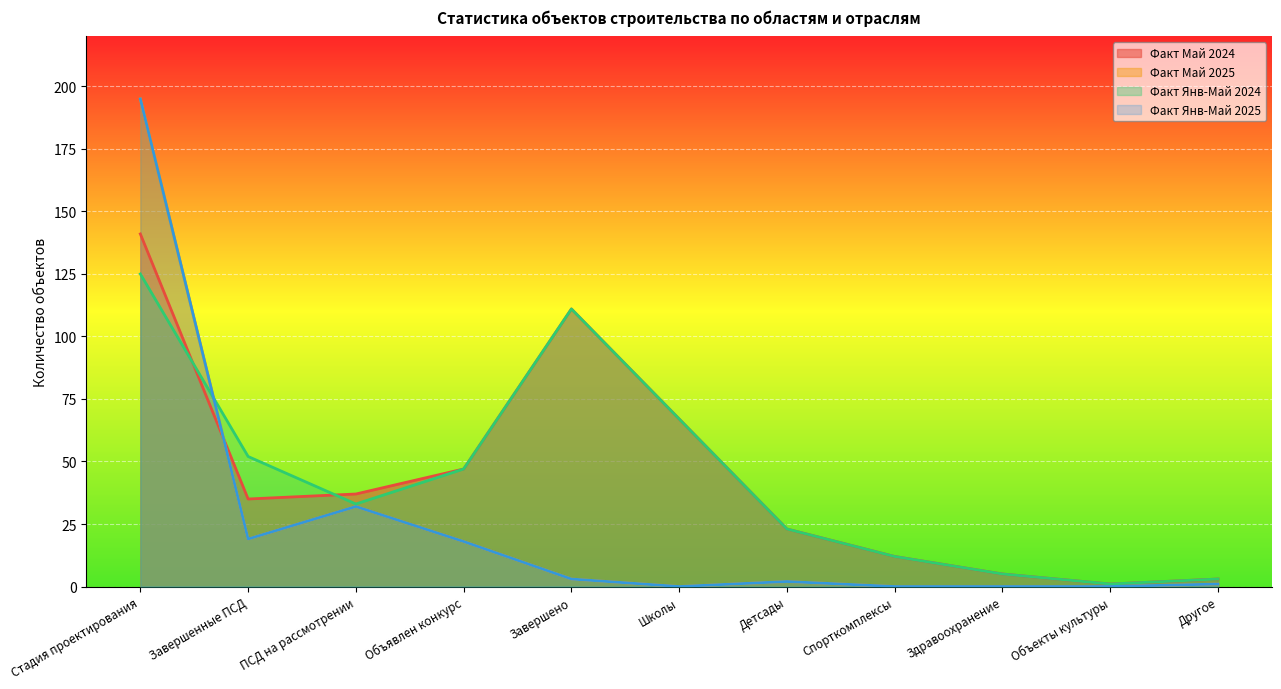

What is the greatest value displayed?

195